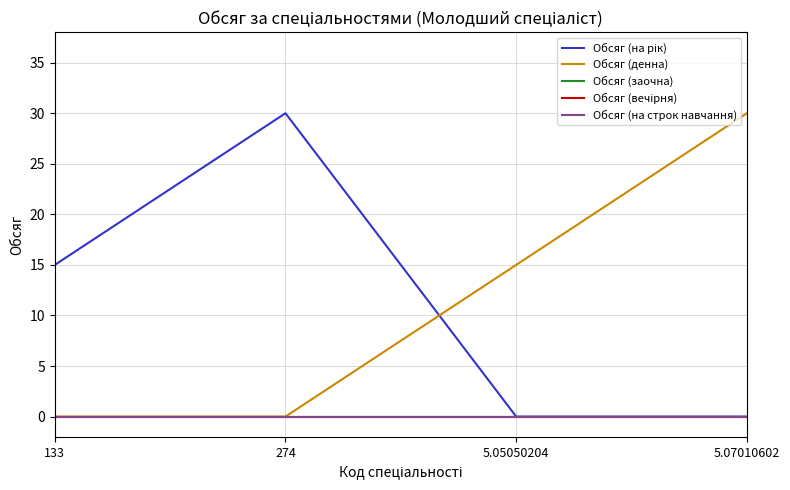

Is this an area chart (filled region under the line)?

No